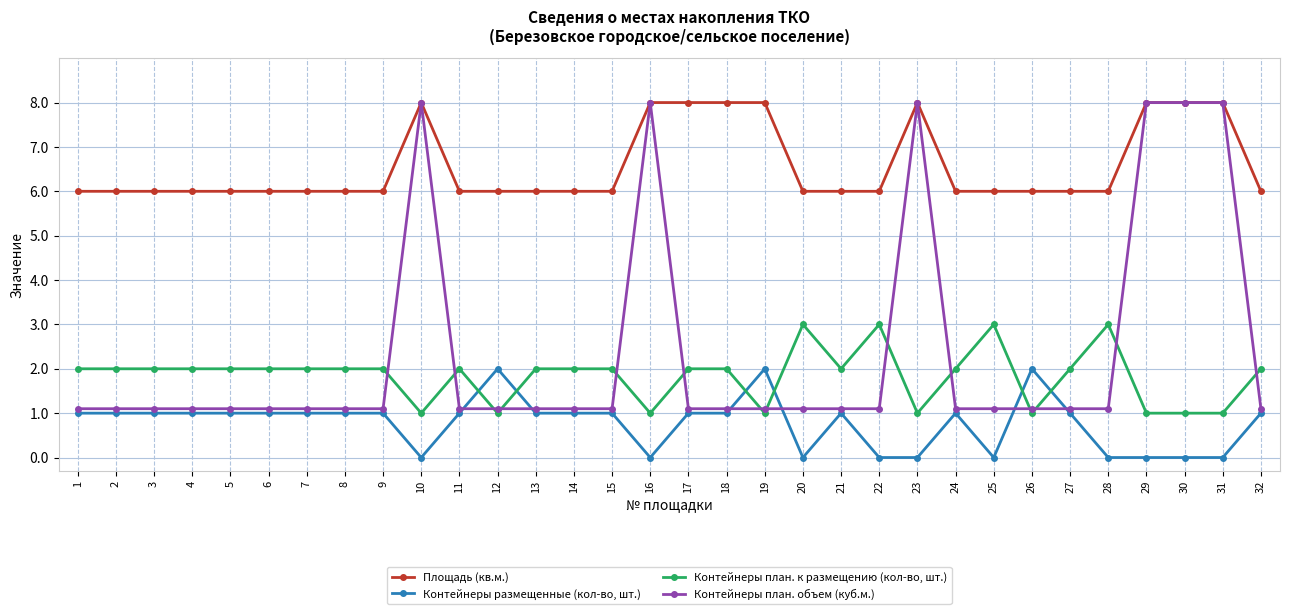

What value does the Площадь (кв.м.) series have at 21?

6.0